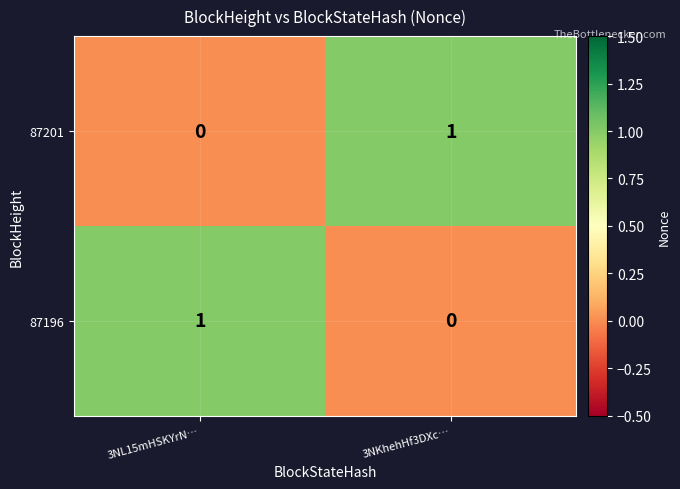

Reading left to right, transcribe all the data shown in this chart.

87201: 0	1
87196: 1	0